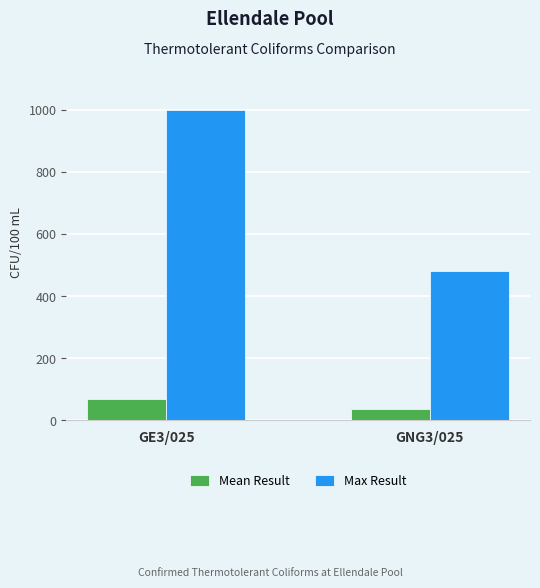

How many values in the Max Result series are below 1000?

1